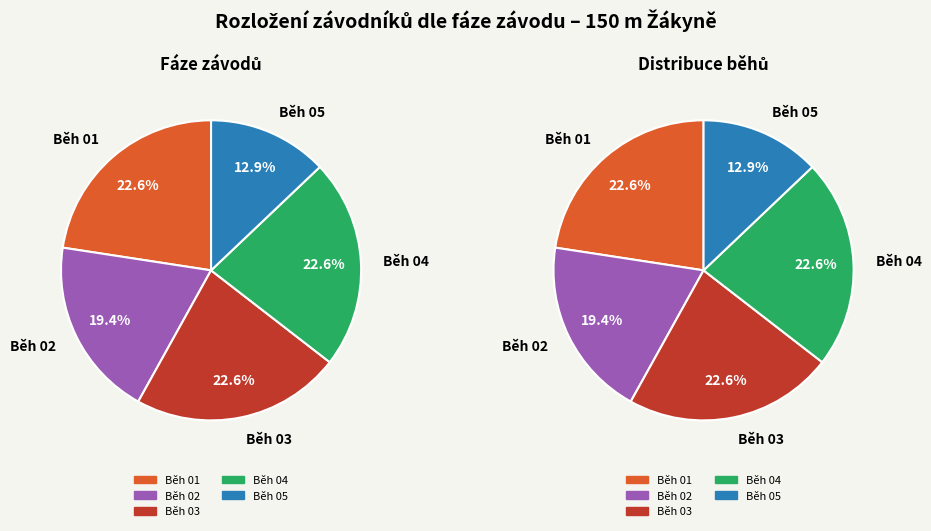

Which slice is the largest?

Běh 01